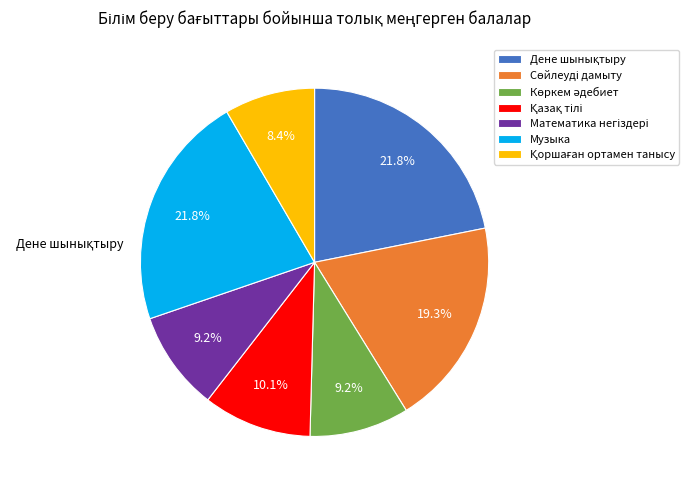

Does any single category account for the majority?

No